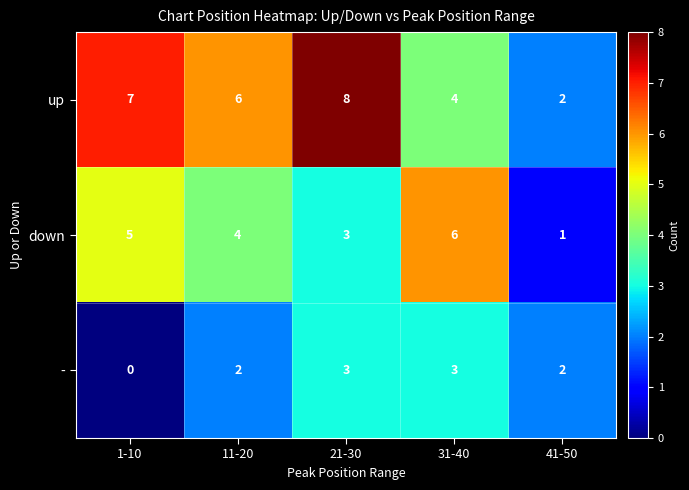

Reading left to right, extract all data points from this chart.

up: 7	6	8	4	2
down: 5	4	3	6	1
-: 0	2	3	3	2